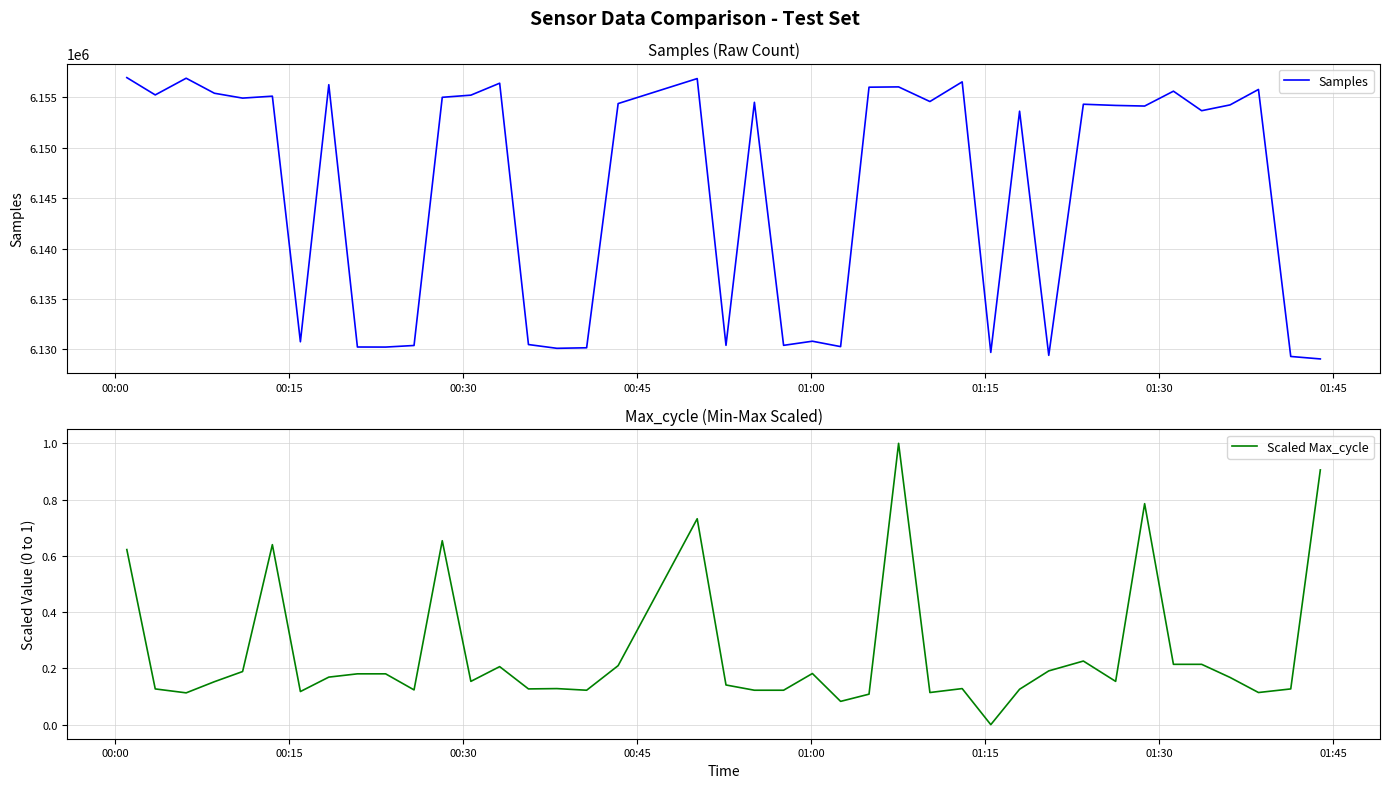

Does the chart display data point markers on the line(s)?

No